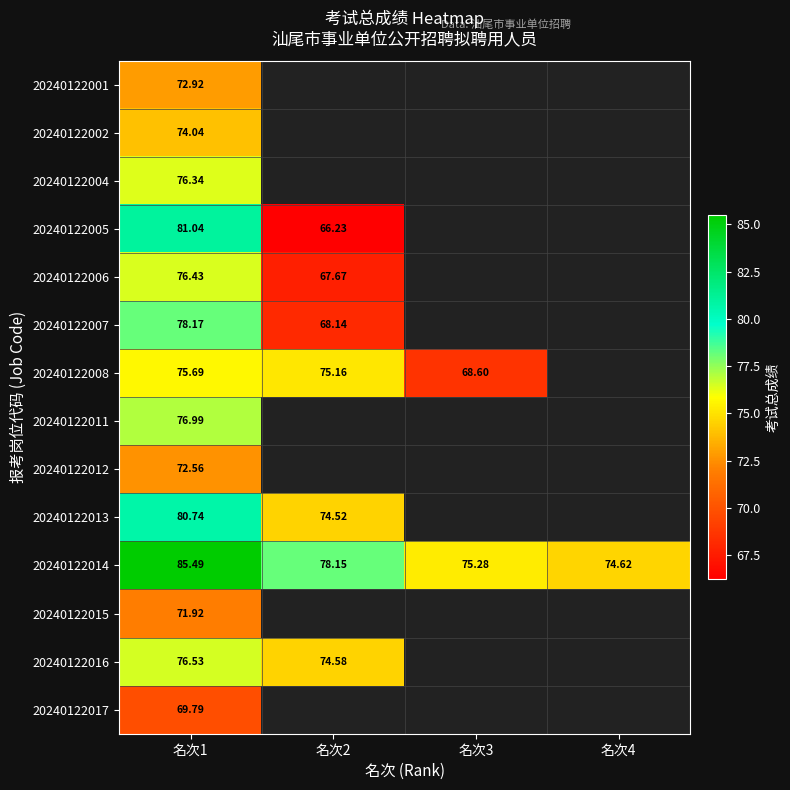

What is the maximum value for 20240122006?

76.4